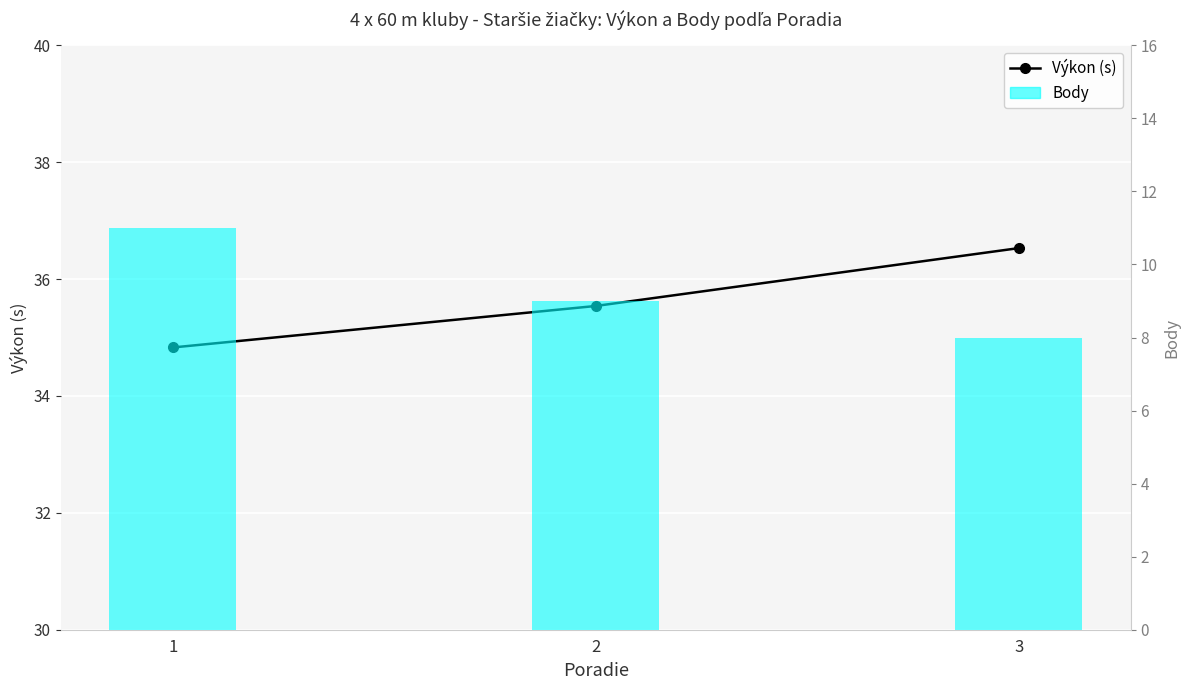

What is the minimum value shown in the chart?

34.8